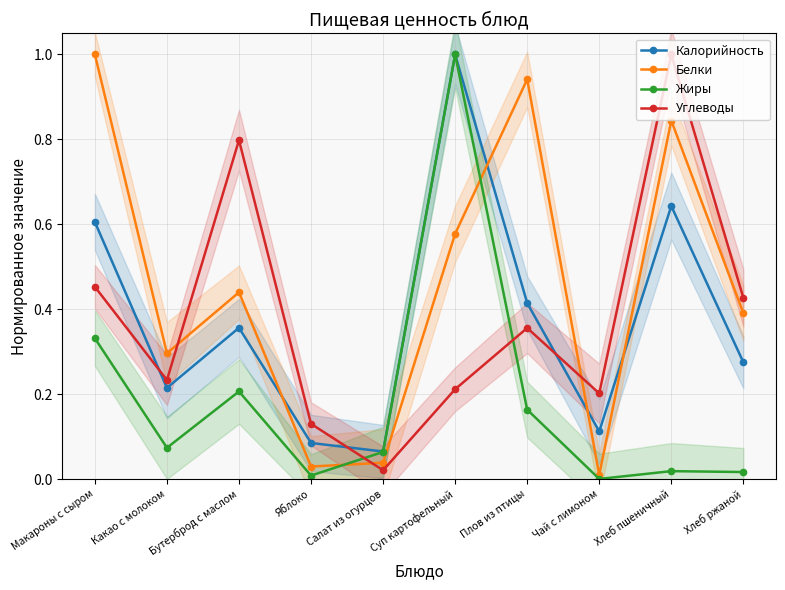

Reading left to right, list all the values displayed in this chart.

Калорийность: 0.6	0.2	0.4	0.1	0.1	1.0	0.4	0.1	0.6	0.3
Белки: 1.0	0.3	0.4	0.0	0.0	0.6	0.9	0.0	0.8	0.4
Жиры: 0.3	0.1	0.2	0.0	0.1	1.0	0.2	0.0	0.0	0.0
Углеводы: 0.5	0.2	0.8	0.1	0.0	0.2	0.4	0.2	1.0	0.4